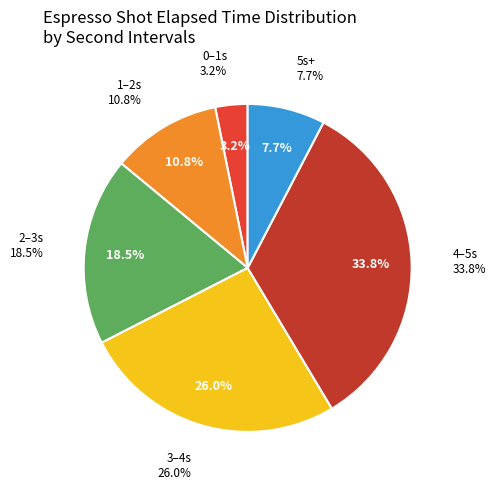

Which has a higher value, 0.228 or 2.119?

2.119